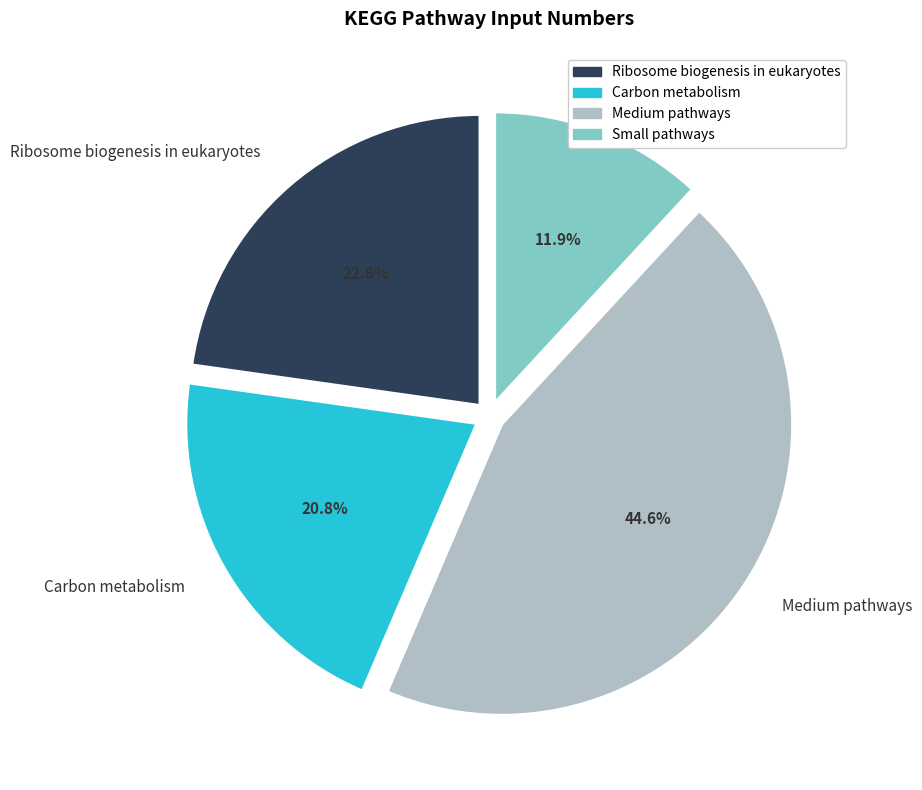

What is the largest slice in the pie chart?

Medium pathways